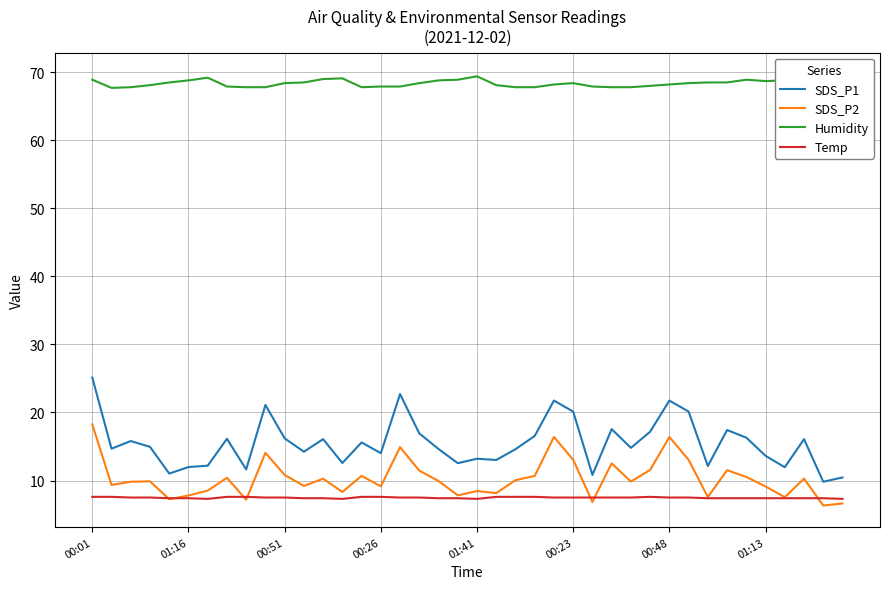

What position from the left is 29?

30